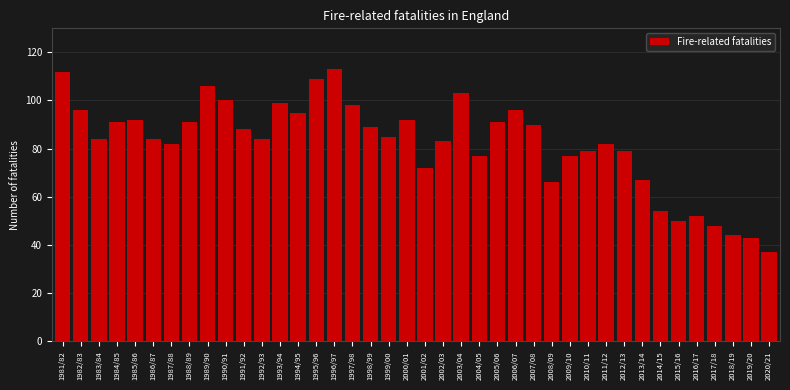

The chart shows a value of 150 at 1986/87. True or false?

False